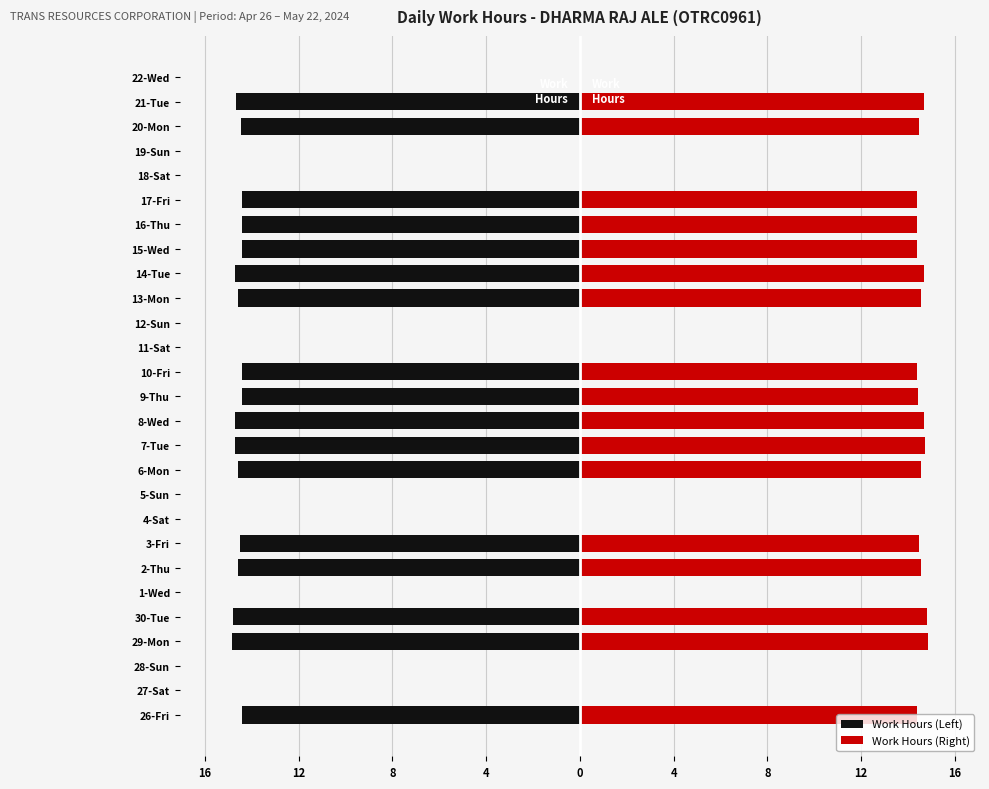

Reading left to right, extract all data points from this chart.

Work Hours (Left): -14.4	0.0	0.0	-14.8	-14.8	0.0	-14.6	-14.5	0.0	0.0	-14.6	-14.7	-14.7	-14.4	-14.4	0.0	0.0	-14.6	-14.7	-14.4	-14.4	-14.4	0.0	0.0	-14.5	-14.7	0.0
Work Hours (Right): 14.4	0.0	0.0	14.8	14.8	0.0	14.6	14.5	0.0	0.0	14.6	14.7	14.7	14.4	14.4	0.0	0.0	14.6	14.7	14.4	14.4	14.4	0.0	0.0	14.5	14.7	0.0